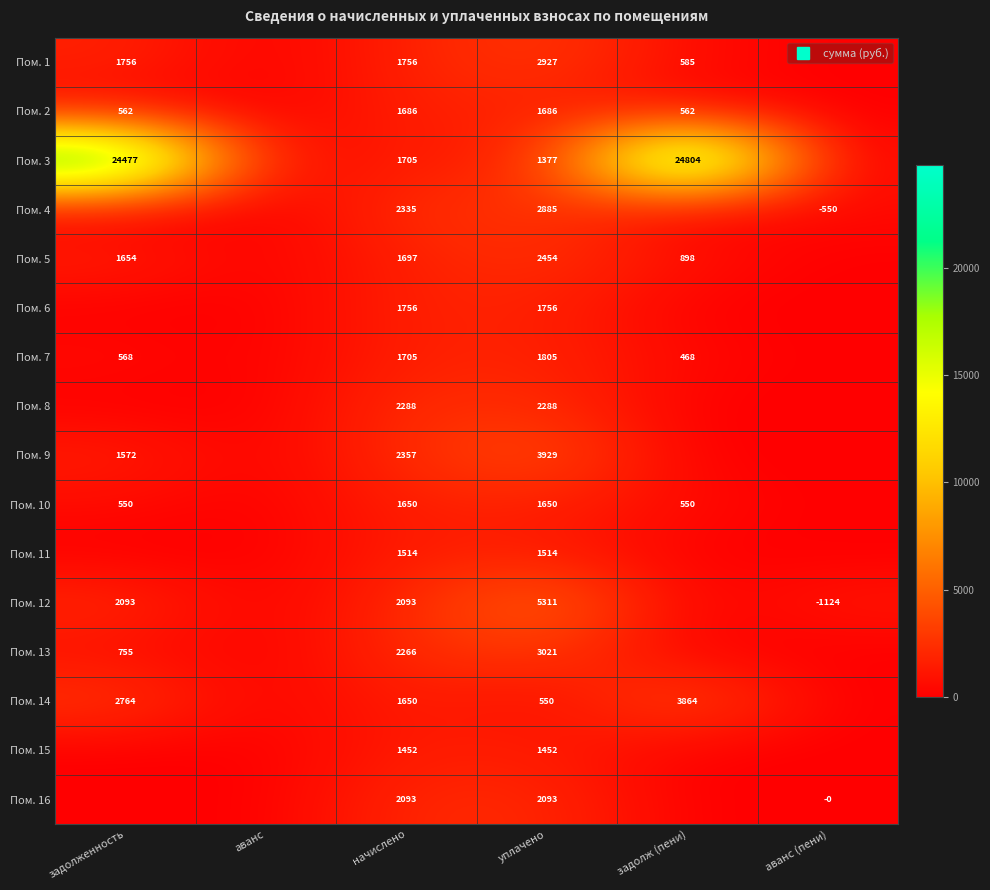

Where does the Пом. 10 series first go above 549?

задолженность